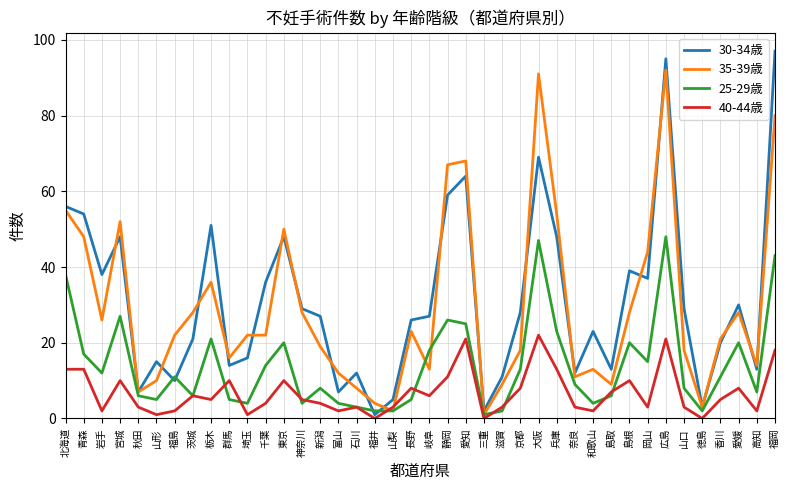

The value of 35-39歳 at 岩手 is 26. True or false?

True